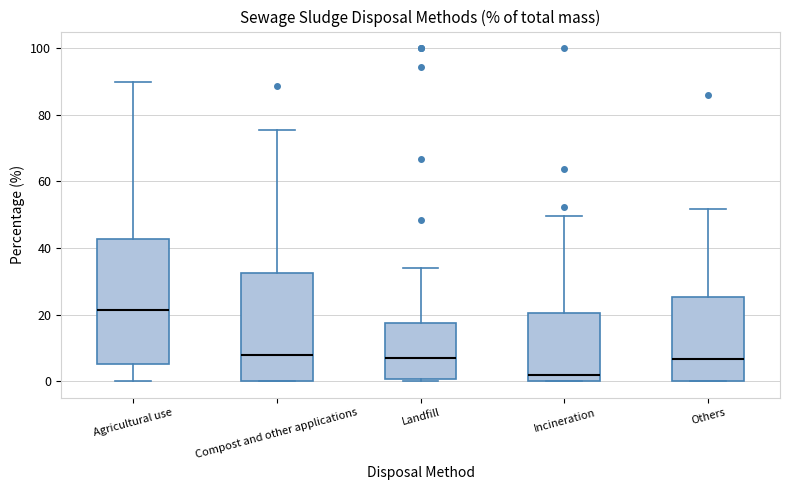

Reading left to right, read every box against the y-axis: the position of its median line, the range the box covers, and the ends of its whiskers. The values are not printed on the chart, so give them approximately, as read against the axis.

Agricultural use: median 22, box 6 to 42, whiskers 0 to 90
Compost and other applications: median 8, box 0 to 32, whiskers 0 to 76
Landfill: median 6, box 0 to 18, whiskers 0 to 34
Incineration: median 2, box 0 to 20, whiskers 0 to 50
Others: median 6, box 0 to 26, whiskers 0 to 52